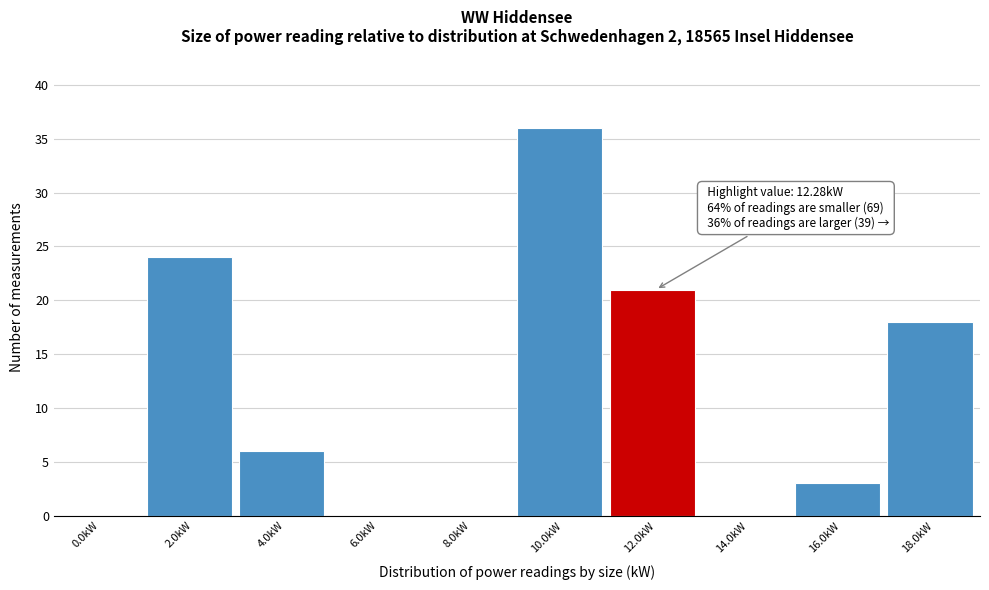

Reading left to right, extract all data points from this chart.

0.0kW=0	2.0kW=24	4.0kW=6	6.0kW=0	8.0kW=0	10.0kW=36	12.0kW=21	14.0kW=0	16.0kW=3	18.0kW=18